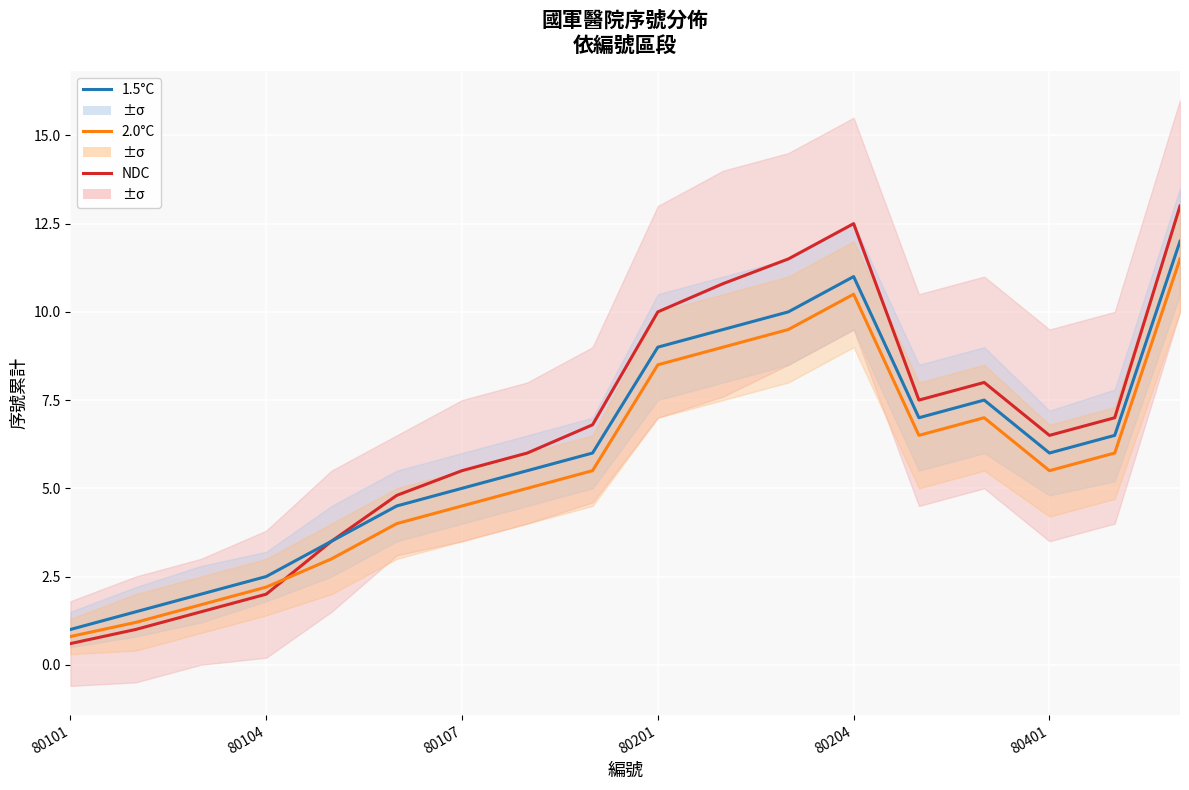

What is the difference between the second highest and second lowest values in the 2.0°C series?

9.3